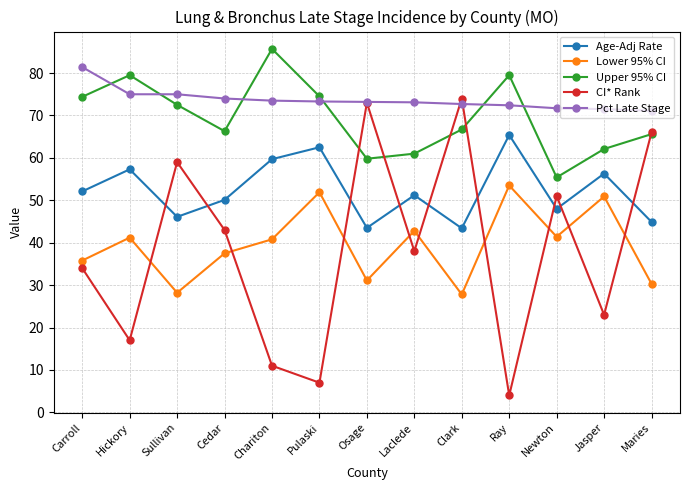

At which label does Pct Late Stage first exceed 73?

Carroll